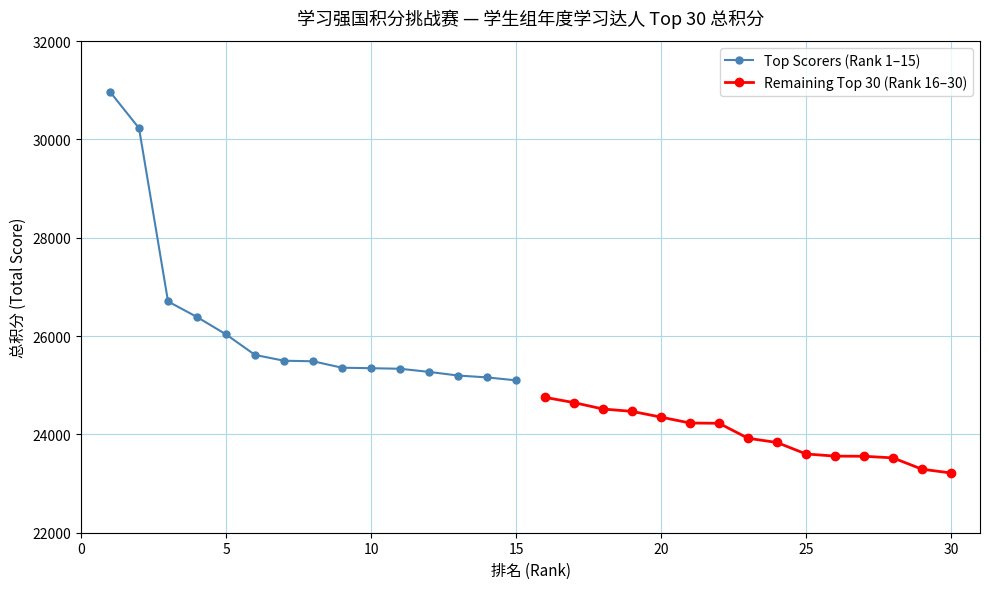

True or false: Remaining Top 30 (Rank 16–30) and Top Scorers (Rank 1–15) intersect in this chart.

False